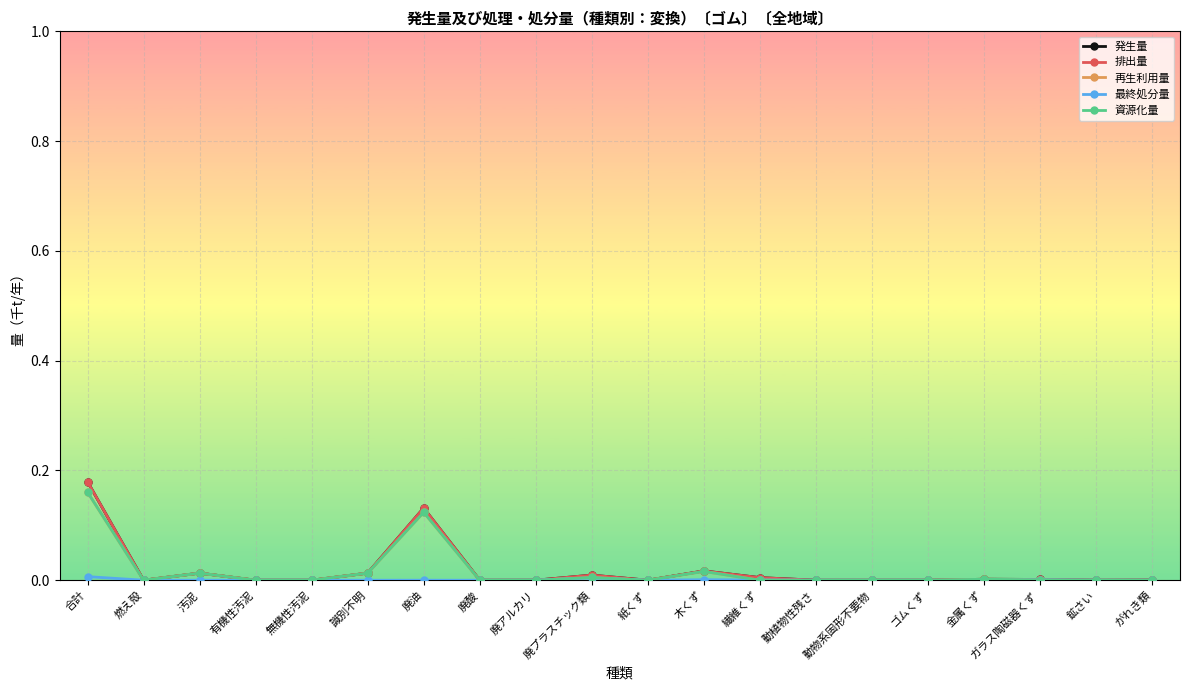

Is this an area chart (filled region under the line)?

No